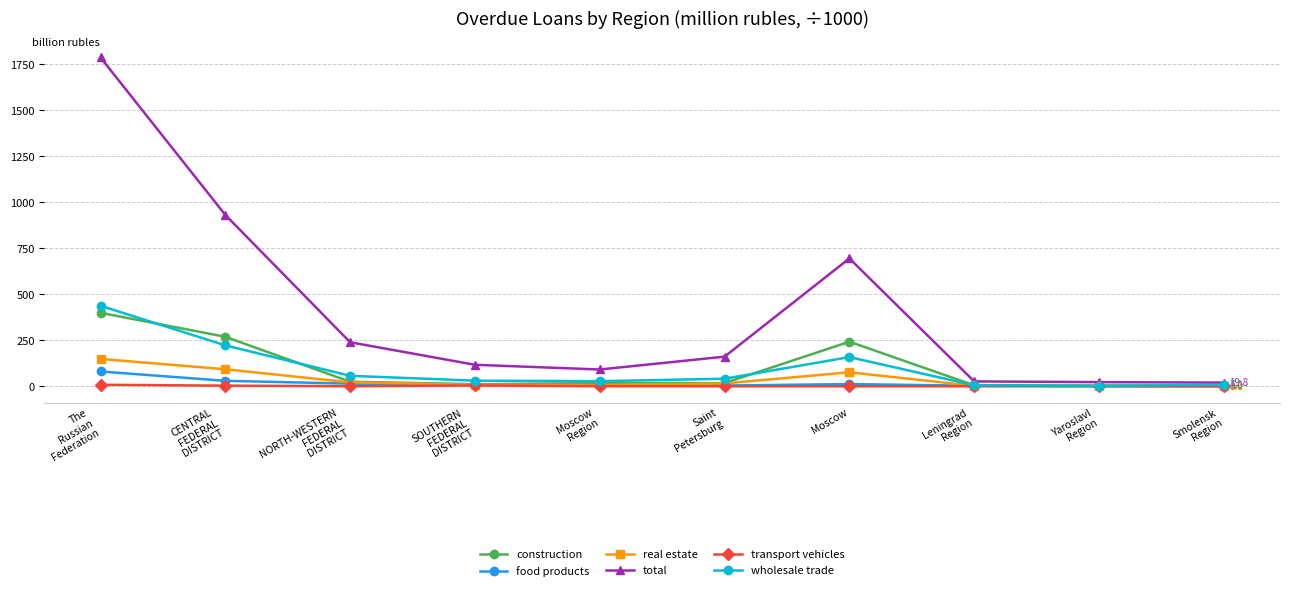

What is the label of the 10th point from the left?

Smolensk
Region